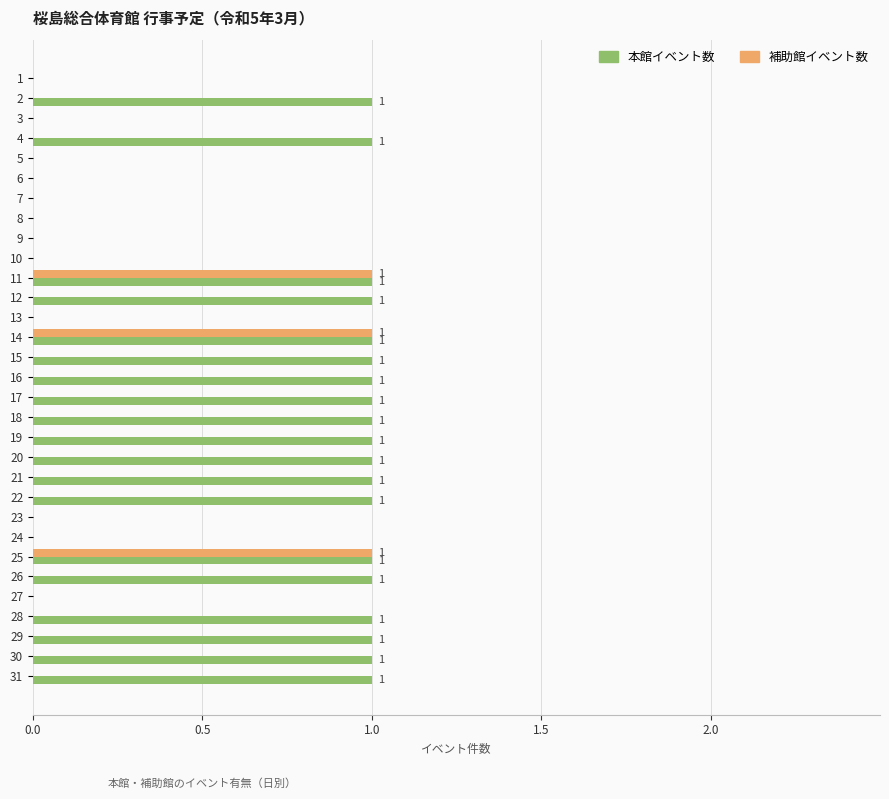

Count the 本館イベント数 values in the range 0 to 1.

31